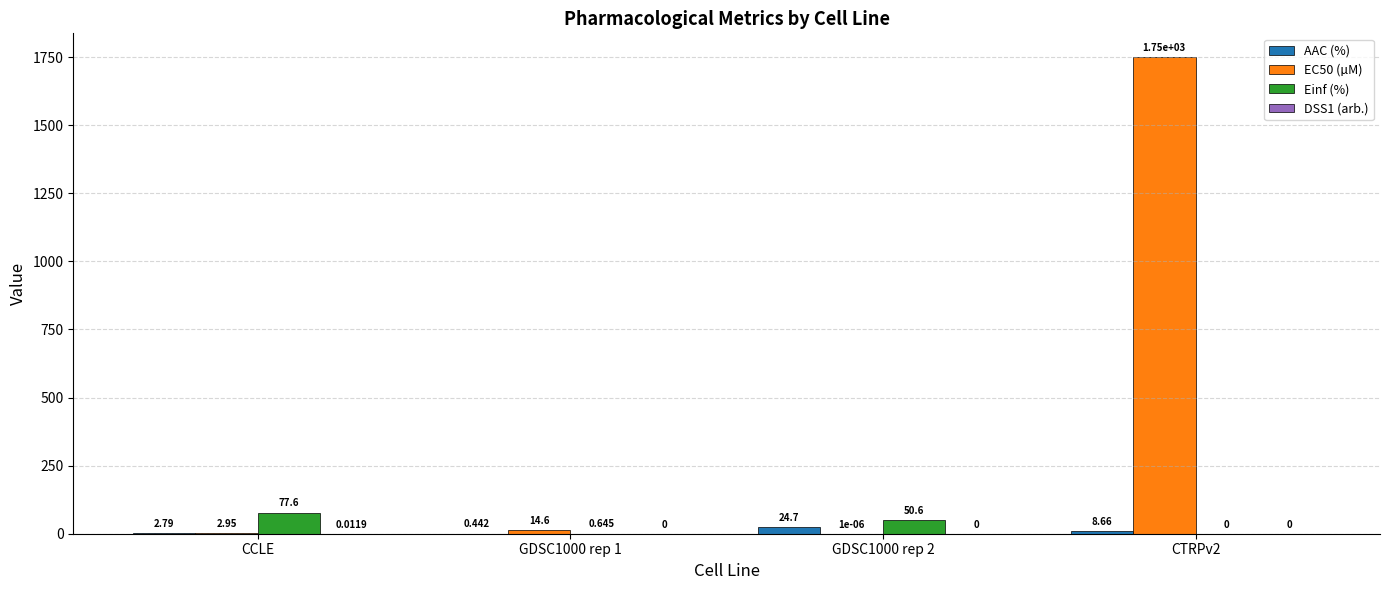

Are the bars grouped side by side (vs. stacked)?

Yes